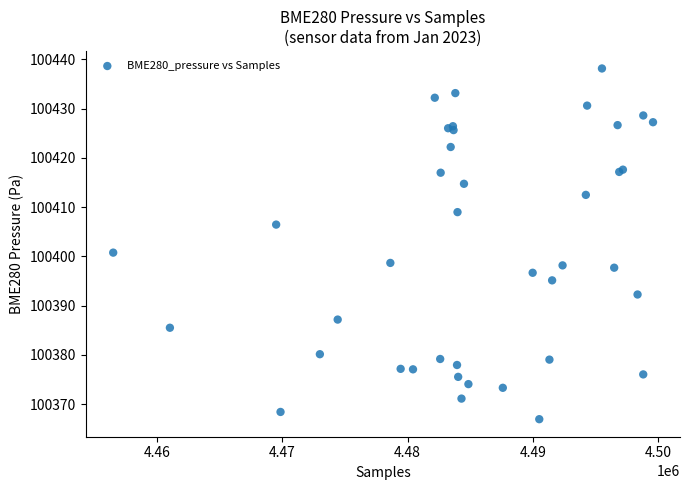

What Y value in the scatter plot is closest to 100402?

100400.8